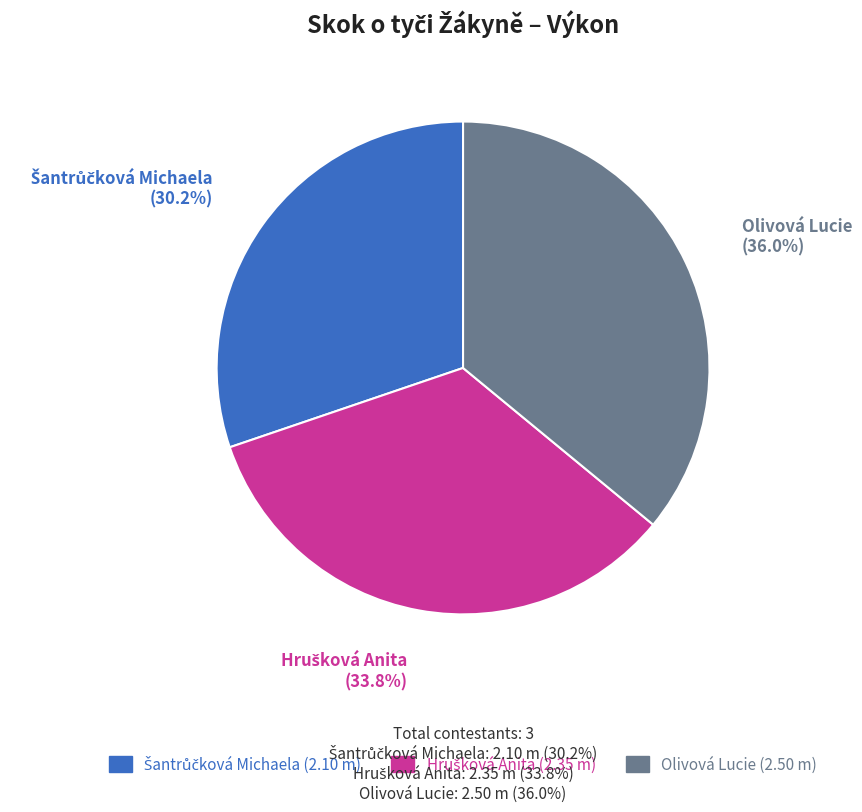

Which category has the biggest portion of the pie?

Olivová Lucie